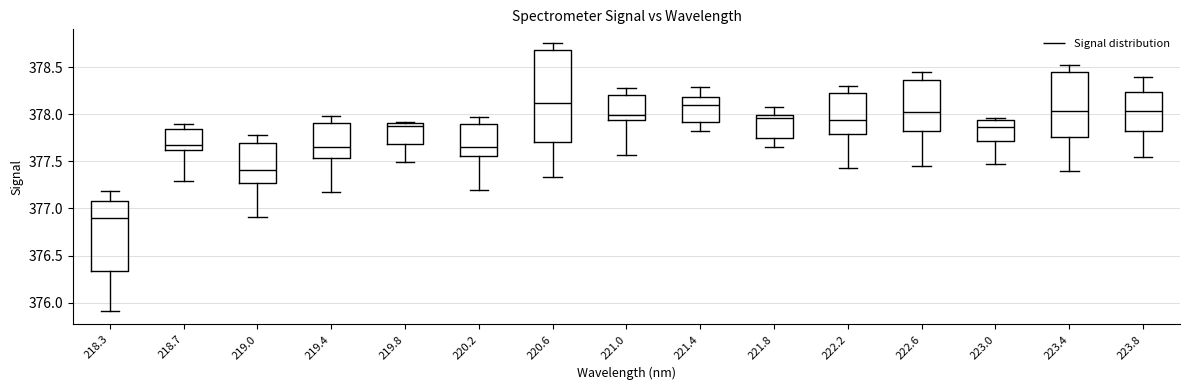

Reading left to right, transcribe this box plot: for each box, give where its median line is, the range the box spans, and where its two whiskers end, as read against the y-axis. The values are not printed on the chart, so give them approximately, as read against the axis.

218.3: median 376.90, box 376.35 to 377.10, whiskers 375.90 to 377.20
218.7: median 377.65, box 377.60 to 377.85, whiskers 377.30 to 377.90
219.0: median 377.40, box 377.25 to 377.70, whiskers 376.90 to 377.80
219.4: median 377.65, box 377.55 to 377.90, whiskers 377.15 to 378.00
219.8: median 377.85, box 377.70 to 377.90, whiskers 377.50 to 377.90
220.2: median 377.65, box 377.55 to 377.90, whiskers 377.20 to 377.95
220.6: median 378.10, box 377.70 to 378.70, whiskers 377.35 to 378.75
221.0: median 378.00, box 377.95 to 378.20, whiskers 377.55 to 378.30
221.4: median 378.10, box 377.90 to 378.20, whiskers 377.80 to 378.30
221.8: median 377.95, box 377.75 to 378.00, whiskers 377.65 to 378.10
222.2: median 377.95, box 377.80 to 378.25, whiskers 377.45 to 378.30
222.6: median 378.00, box 377.80 to 378.35, whiskers 377.45 to 378.45
223.0: median 377.85, box 377.70 to 377.95, whiskers 377.50 to 377.95 (just above the box's upper edge)
223.4: median 378.05, box 377.75 to 378.45, whiskers 377.40 to 378.50
223.8: median 378.05, box 377.85 to 378.25, whiskers 377.55 to 378.40